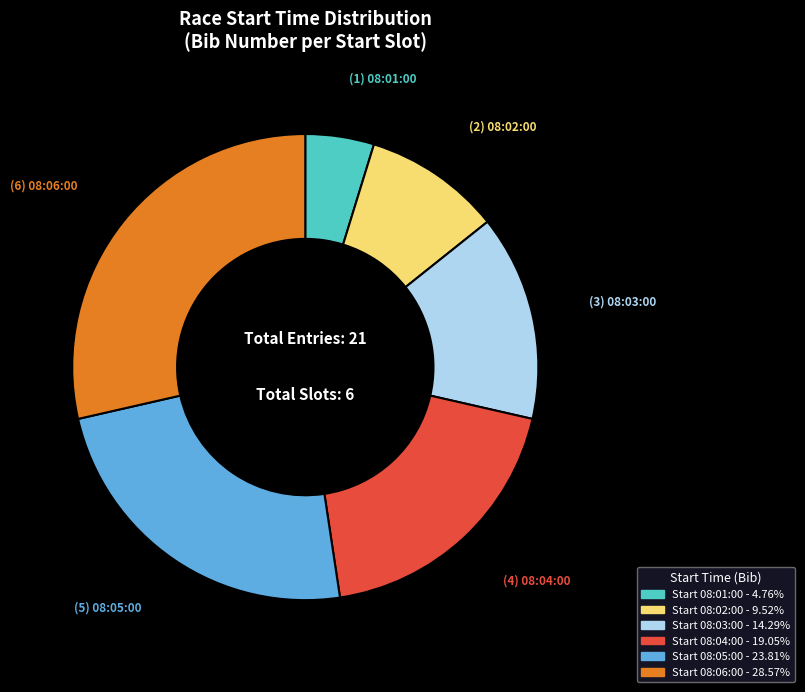

Is there any slice that represents more than half of the pie?

No